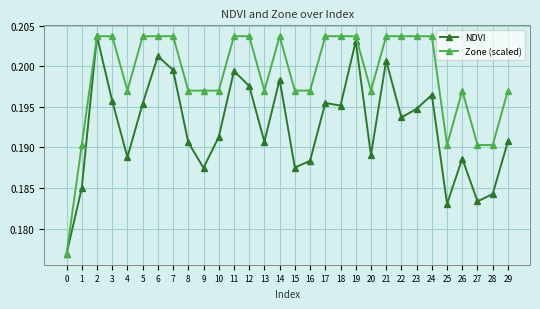

The Zone (scaled) series shows 0.3 at 7. True or false?

False